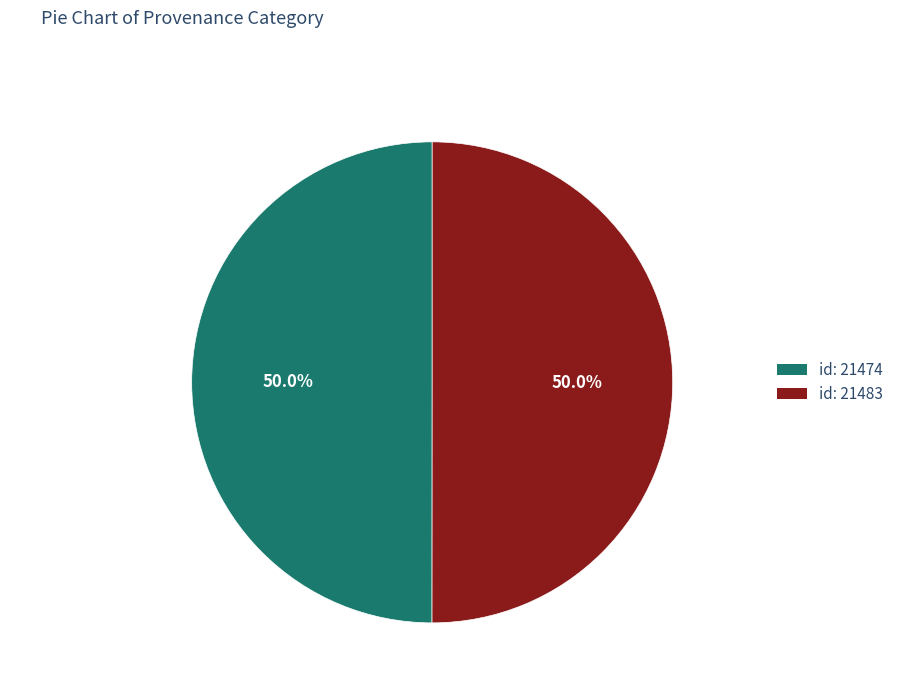

The Reading (id: 21474) slice represents 43% of the pie. True or false?

False